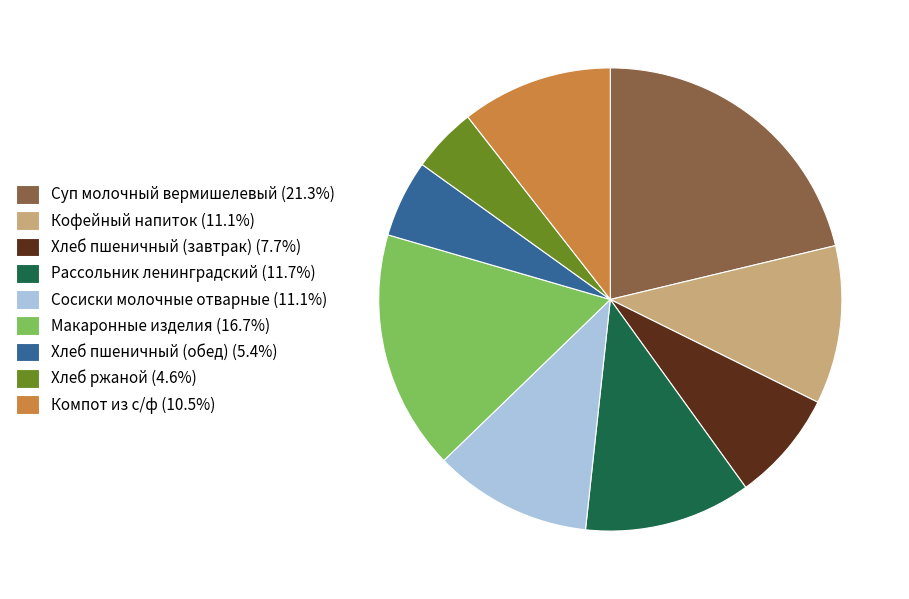

Does Хлеб ржаной (4.6%) represent more than half of the total?

No